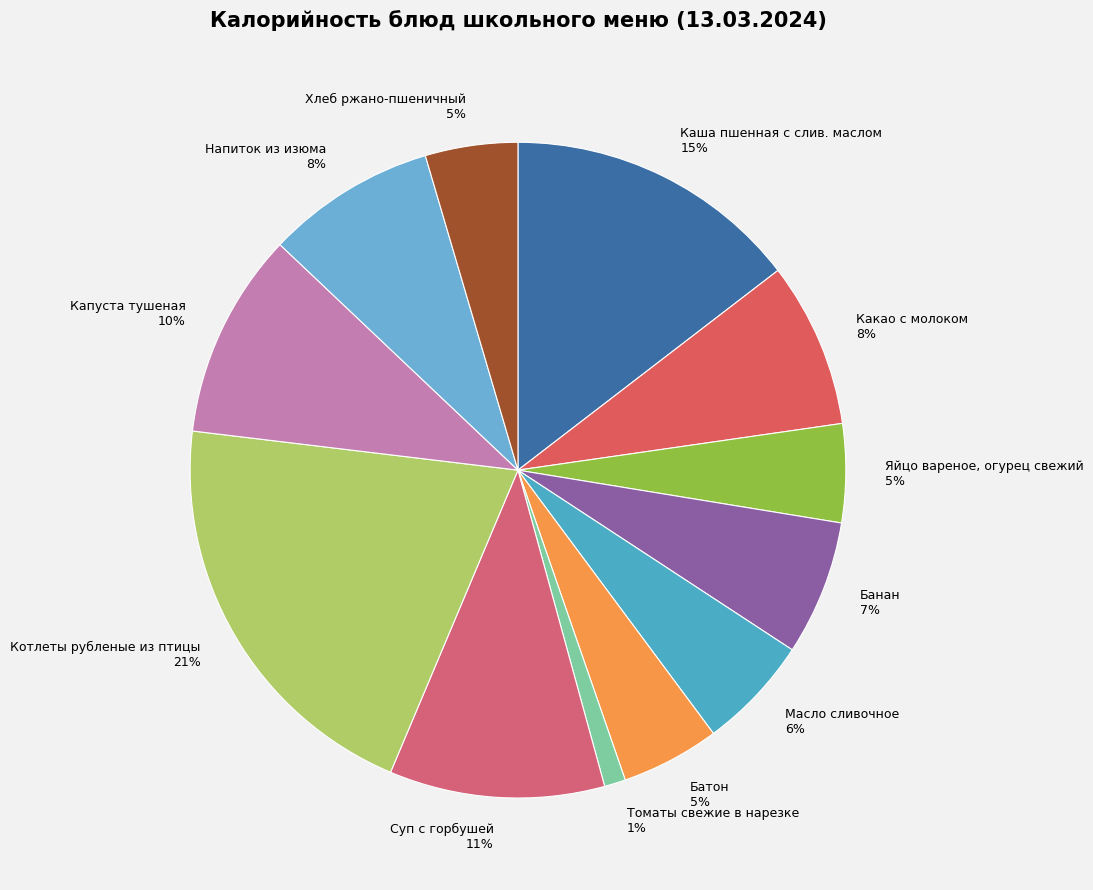

Do Хлеб ржано-пшеничный 5% and Напиток из изюма 8% together represent more than half of the pie?

No